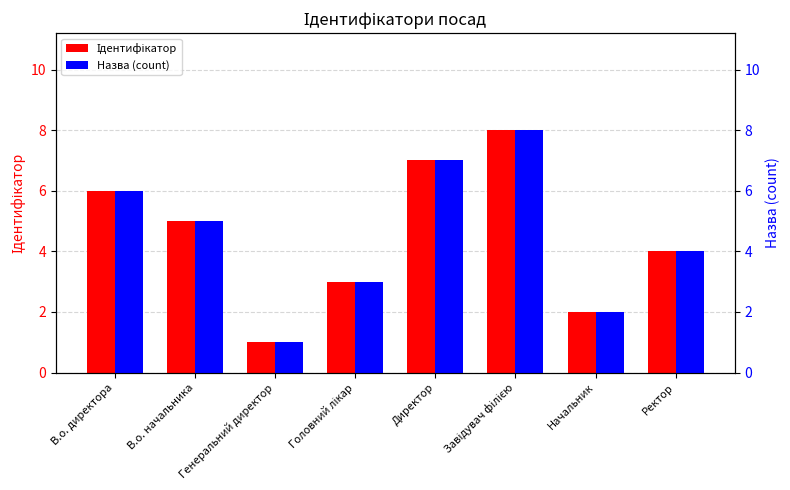

How many series are shown in this chart?

2